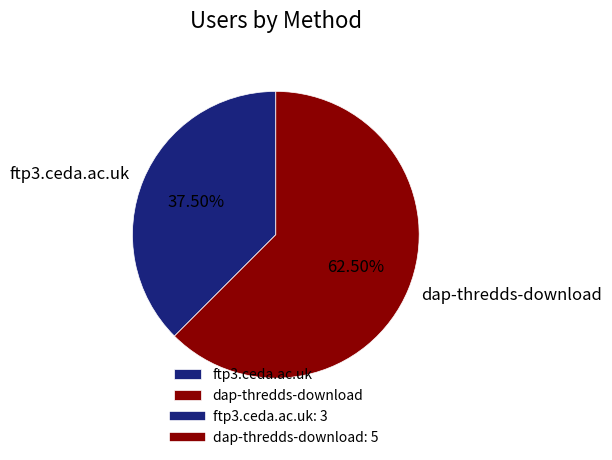

Rank the categories by value from highest to lowest.

dap-thredds-download, ftp3.ceda.ac.uk